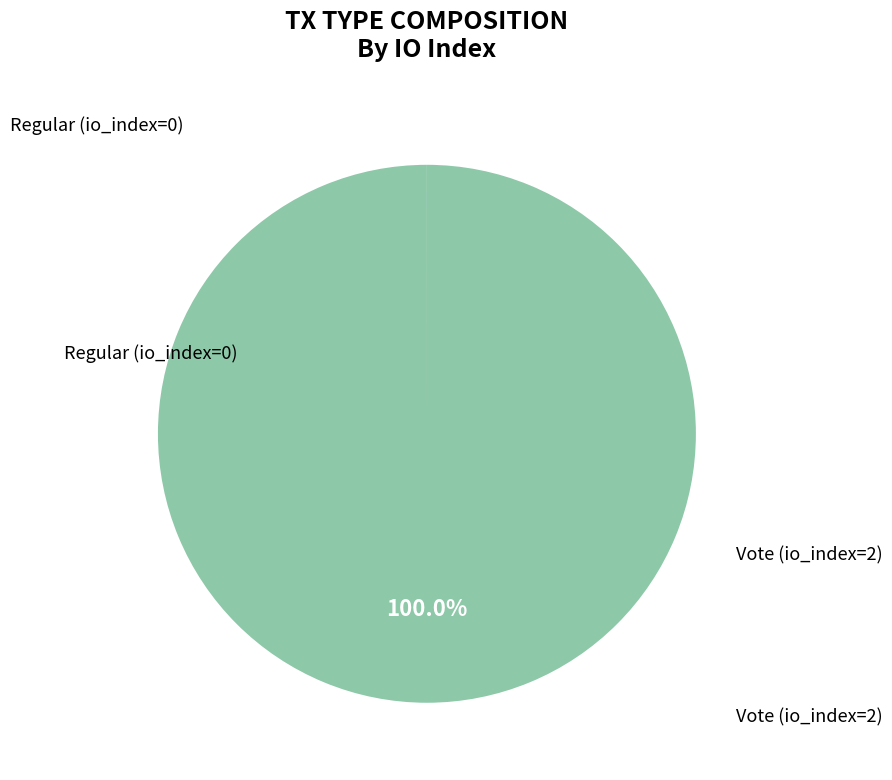

To the nearest percent, what is the difference between the largest and smallest slice percentages?

100%